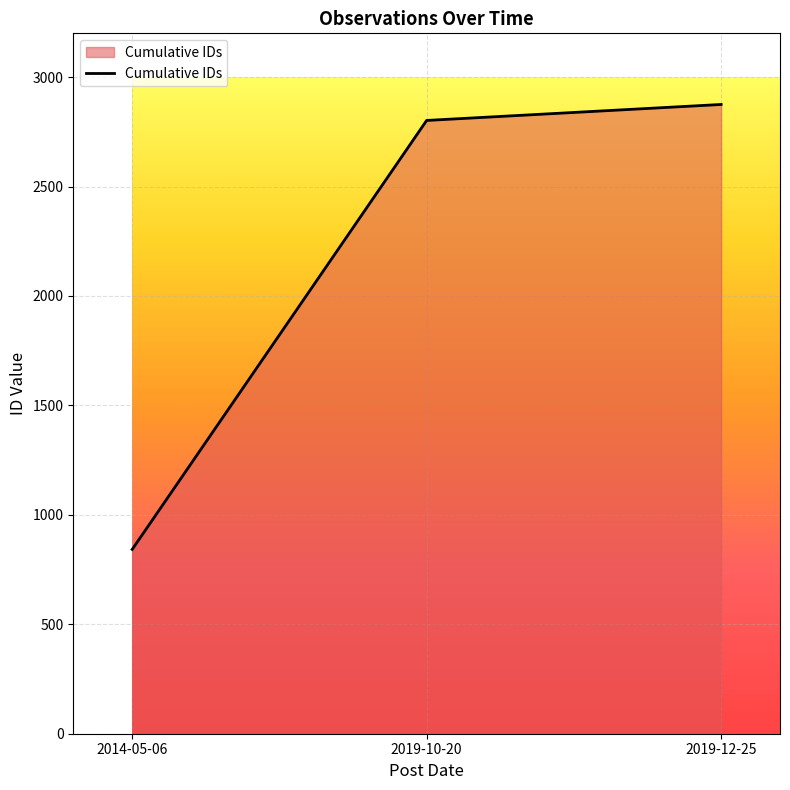

Where is the data nearest to the value 1858?

2019-10-20